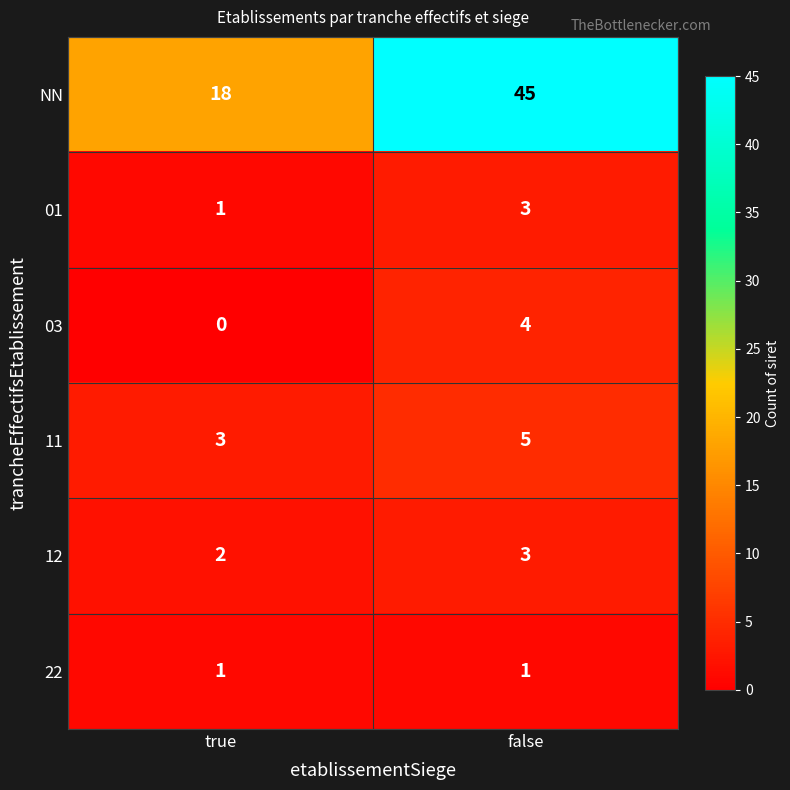

Which label corresponds to the smallest value in the chart?

true